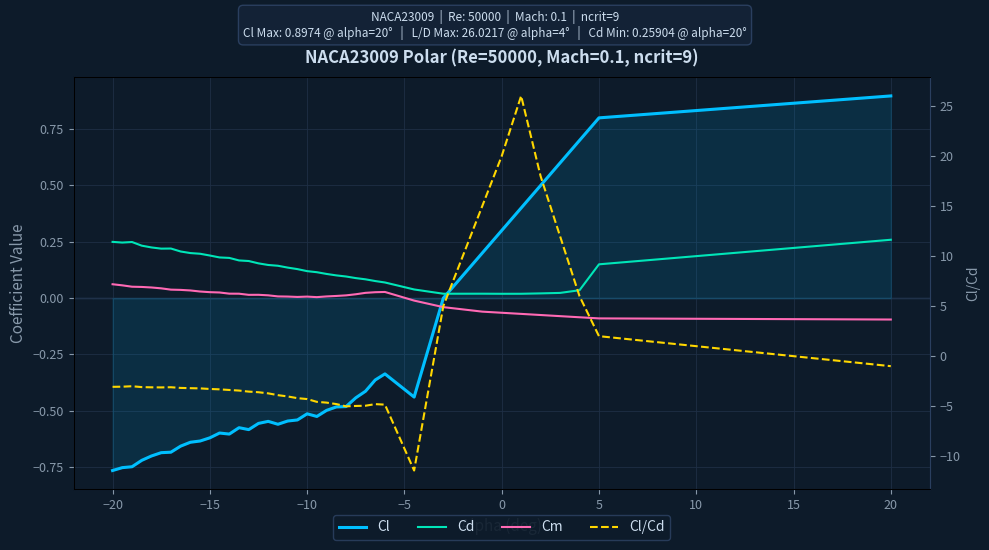

Reading right to left, what are all the values shown in this chart?

Cl: 0.9	0.8	0.7	0.6	0.5	0.4	0.3	0.2	0.1	0.0	-0.4	-0.3	-0.4	-0.4	-0.4	-0.5	-0.5	-0.5	-0.5	-0.5	-0.5	-0.5	-0.6	-0.5	-0.6	-0.6	-0.6	-0.6	-0.6	-0.6	-0.6	-0.6	-0.7	-0.7	-0.7	-0.7	-0.7	-0.7	-0.8	-0.8
Cd: 0.3	0.1	0.0	0.0	0.0	0.0	0.0	0.0	0.0	0.0	0.0	0.1	0.1	0.1	0.1	0.1	0.1	0.1	0.1	0.1	0.1	0.1	0.1	0.1	0.2	0.2	0.2	0.2	0.2	0.2	0.2	0.2	0.2	0.2	0.2	0.2	0.2	0.2	0.2	0.2
Cm: -0.1	-0.1	-0.1	-0.1	-0.1	-0.1	-0.1	-0.1	-0.1	-0.0	-0.0	0.0	0.0	0.0	0.0	0.0	0.0	0.0	0.0	0.0	0.0	0.0	0.0	0.0	0.0	0.0	0.0	0.0	0.0	0.0	0.0	0.0	0.0	0.0	0.0	0.0	0.0	0.1	0.1	0.1
Cl/Cd: -1.0	2.0	6.0	12.0	18.0	26.0	20.0	15.0	10.0	5.0	-11.4	-4.8	-4.8	-5.0	-5.0	-5.0	-4.8	-4.6	-4.6	-4.3	-4.2	-4.0	-3.9	-3.7	-3.6	-3.5	-3.4	-3.4	-3.3	-3.3	-3.2	-3.2	-3.2	-3.1	-3.1	-3.1	-3.1	-3.0	-3.1	-3.1